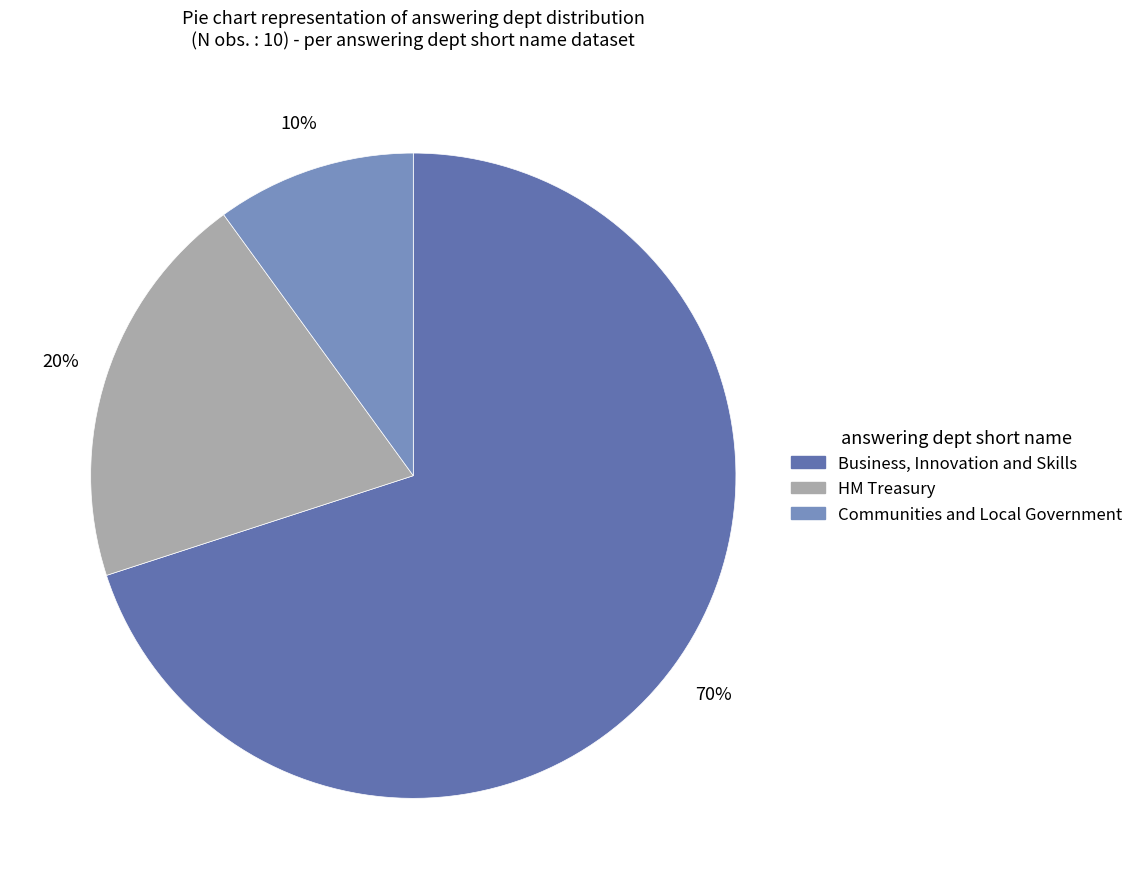

Combined, do Communities and Local Government and HM Treasury account for over 50%?

No